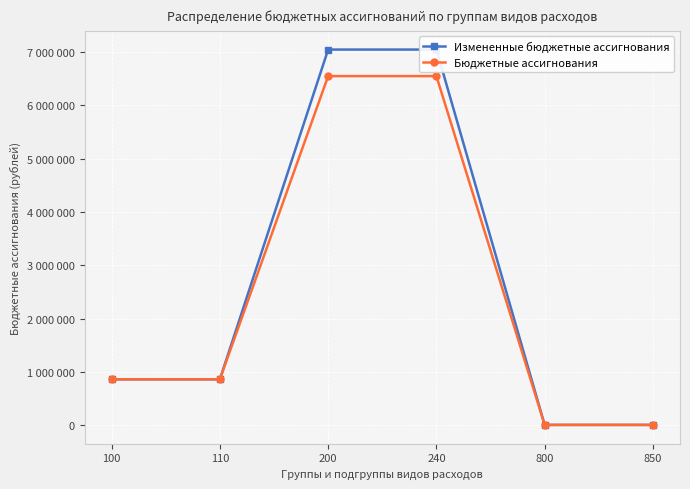

Where does the Измененные бюджетные ассигнования series first go above 859686?

200